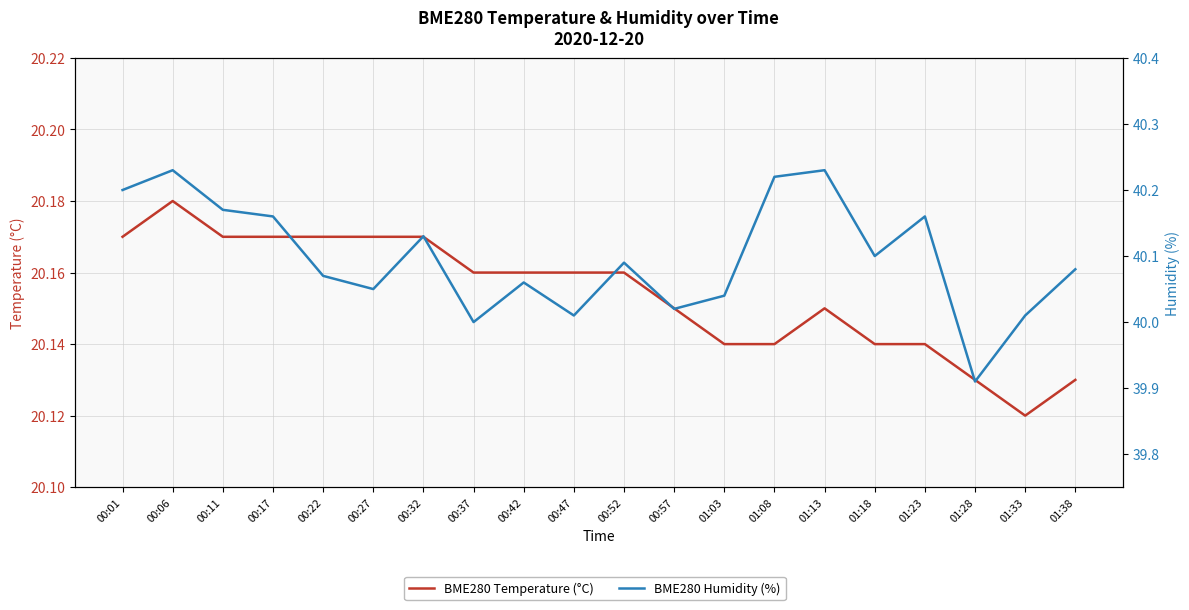

Which label corresponds to the largest value in the chart?

00:06